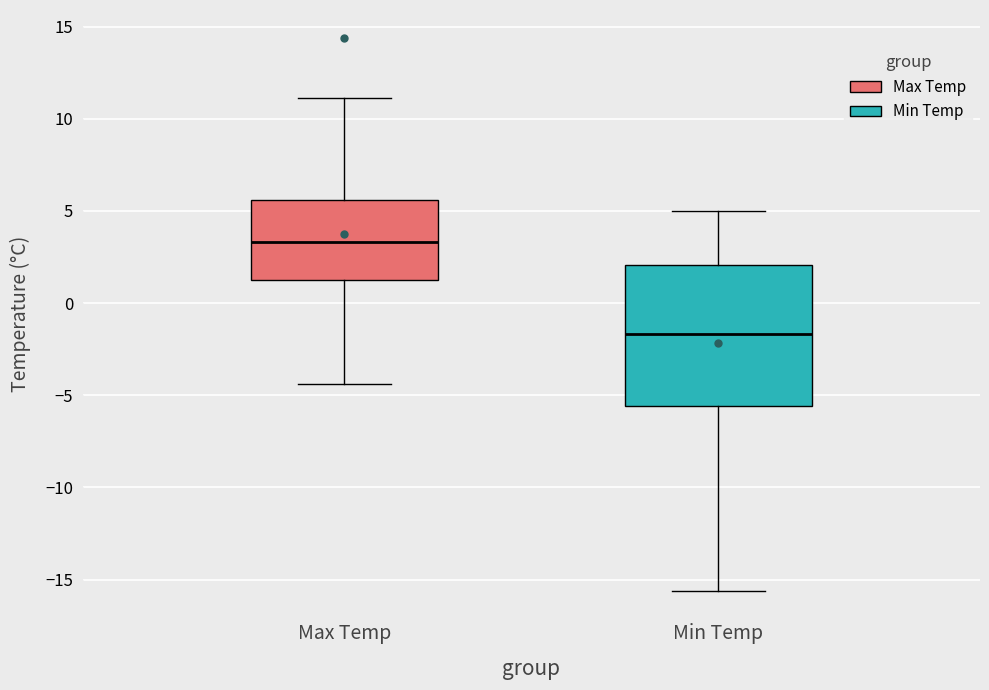

Reading left to right, read every box against the y-axis: the position of its median line, the range the box covers, and the ends of its whiskers. The values are not printed on the chart, so give them approximately, as read against the axis.

Max Temp: median 3.5, box 1.5 to 5.5, whiskers -4.5 to 11.0
Min Temp: median -1.5, box -5.5 to 2.0, whiskers -15.5 to 5.0